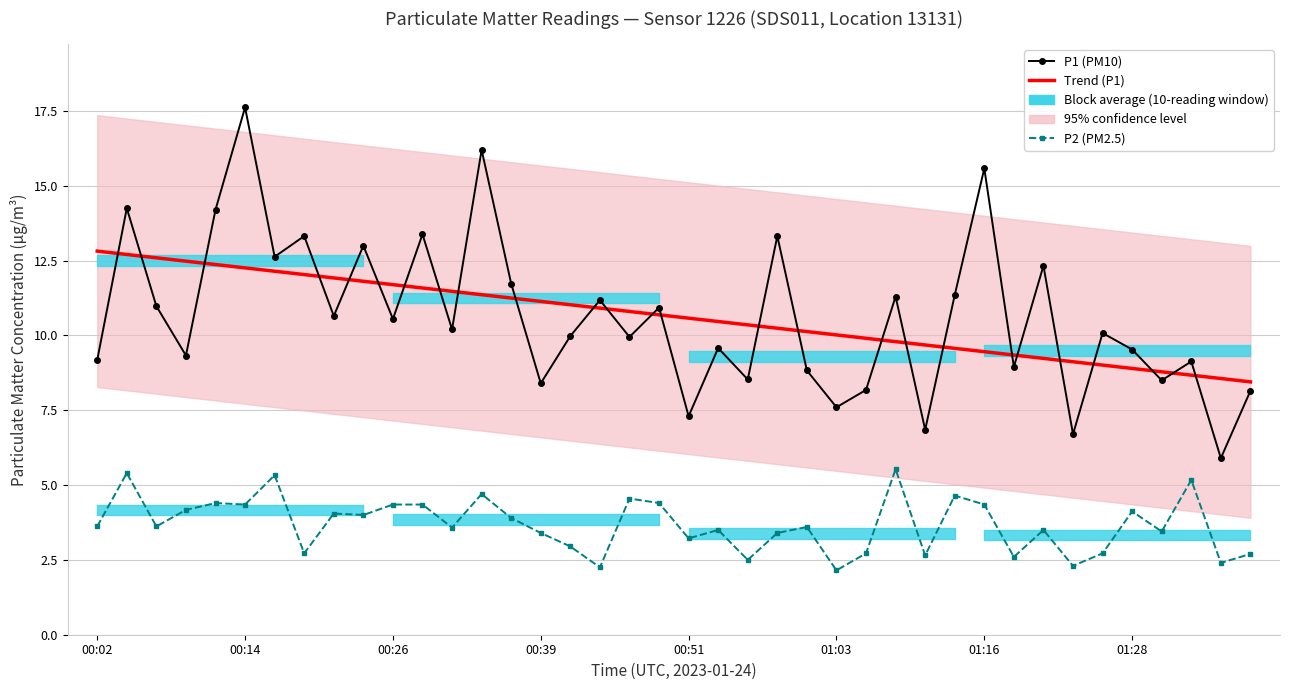

How many values in the P1 (PM10) series are below 10?

19